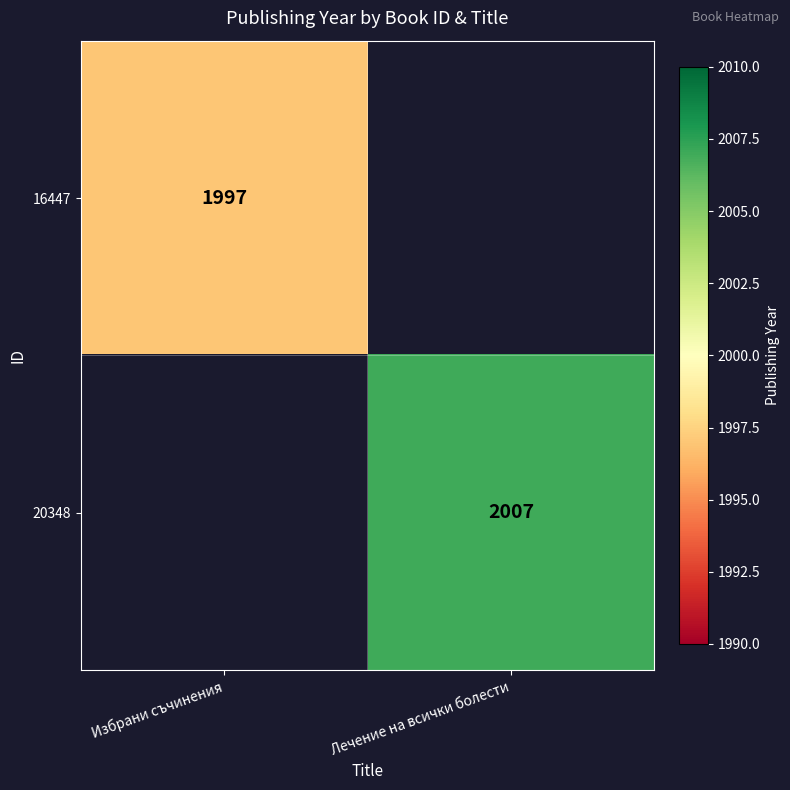

The 16447 series shows 532 at Избрани съчинения. True or false?

False